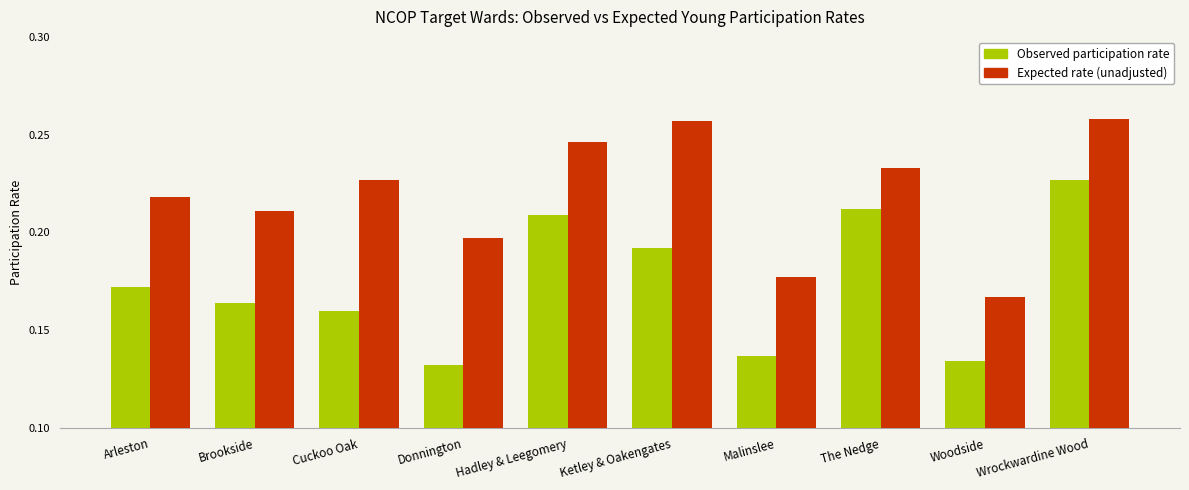

At which label is Expected rate (unadjusted) closest to 0?

Woodside